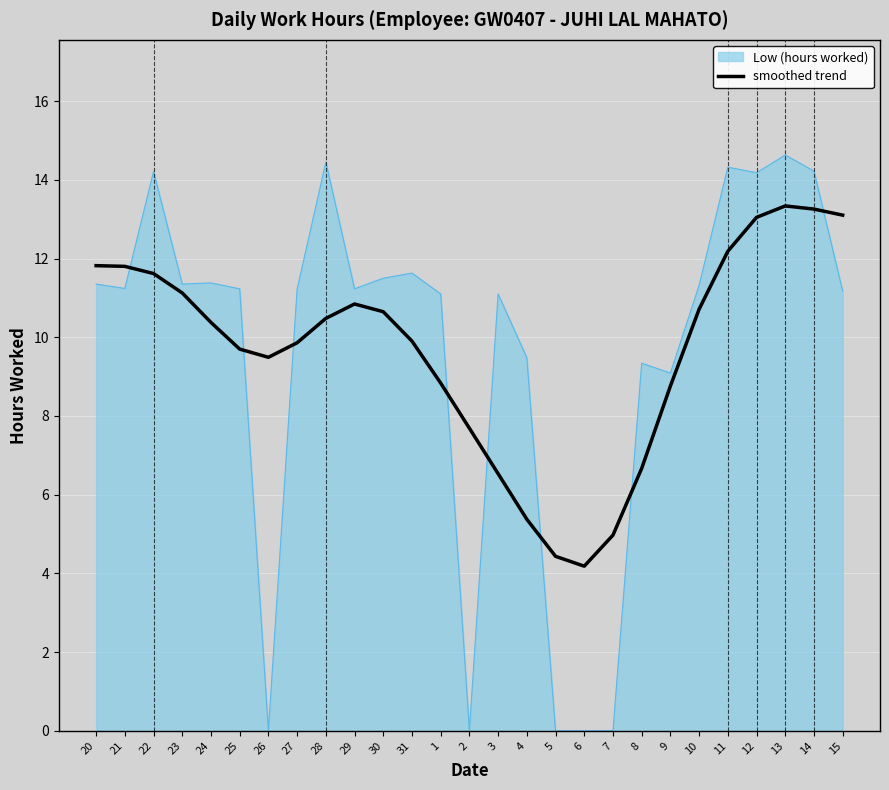

List the series in order of their peak value, lowest first.

smoothed trend, Low (hours worked)